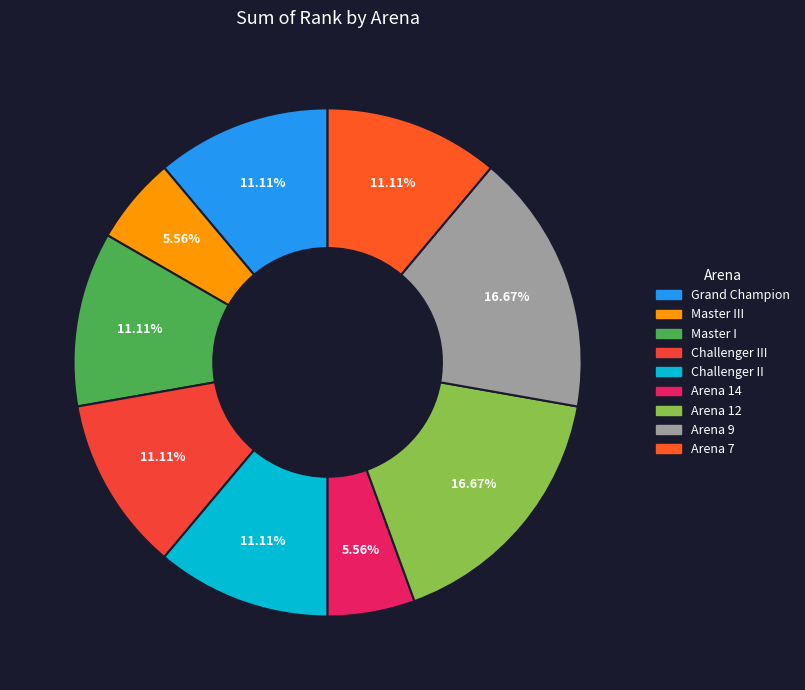

Do Arena 7 and Arena 9 together represent more than half of the pie?

No